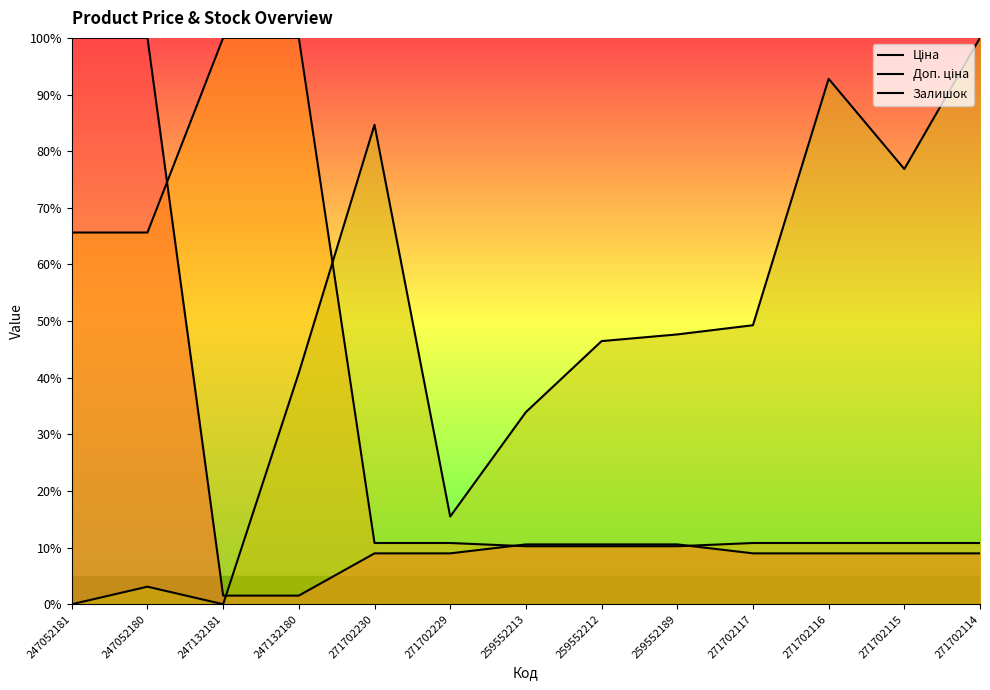

How many series are shown in this chart?

3